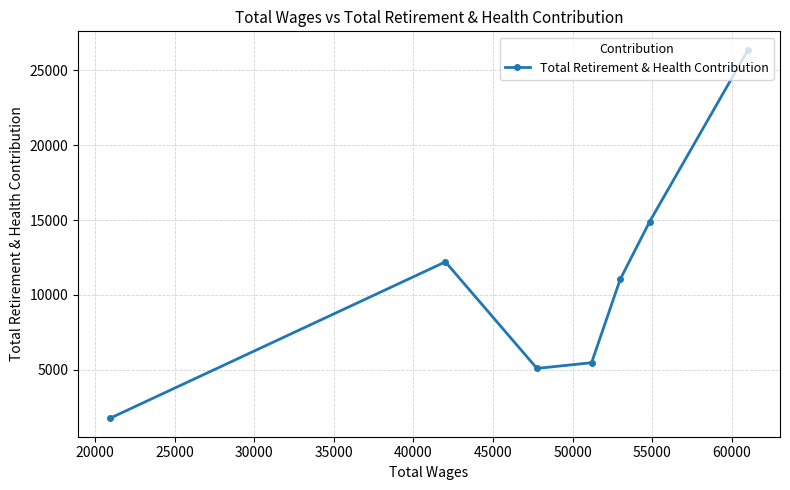

What is the difference between the second highest and second lowest values?

9811